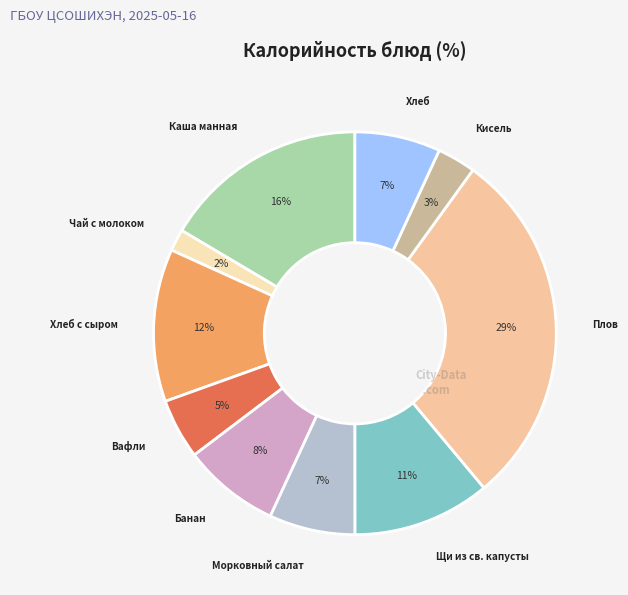

Is the sum of Банан and Плов greater than half?

No